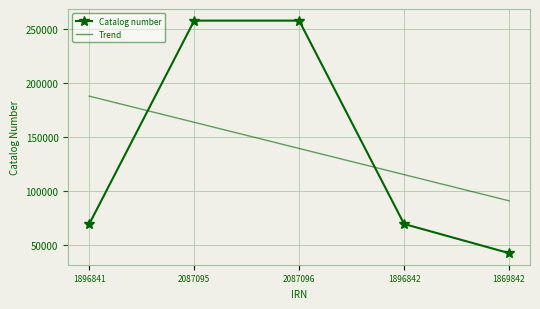

What is the smallest value displayed?

42585